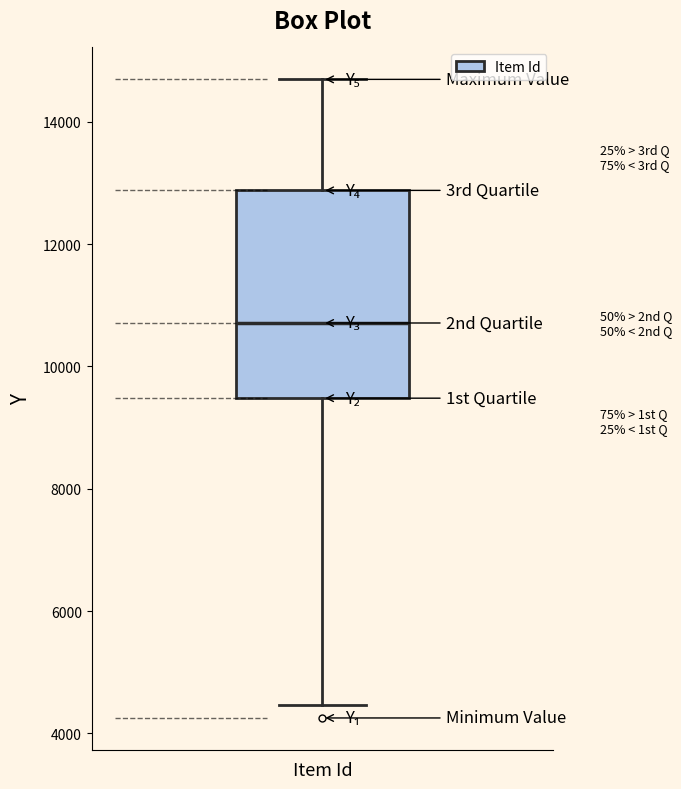

Where is the upper edge of the box on the y-axis? The values are not printed on the chart, so give them approximately, as read against the axis.

12800